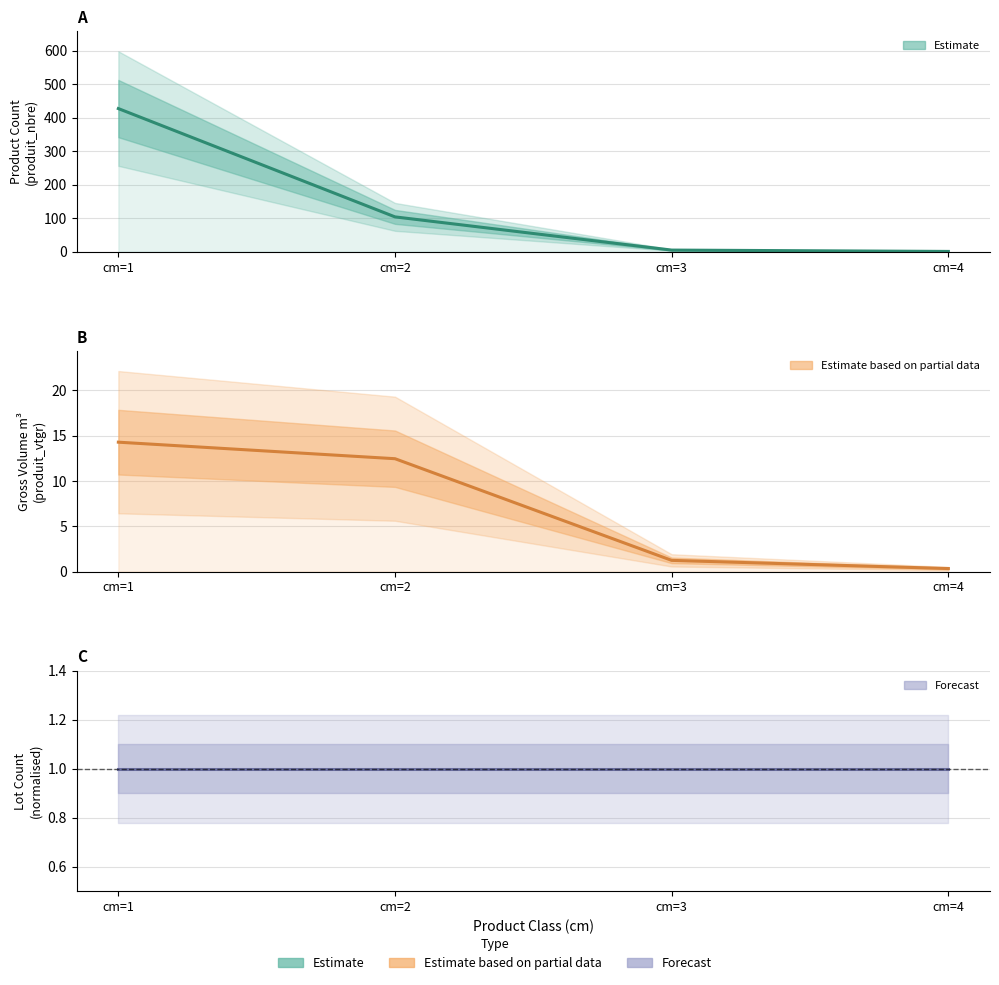

What is the maximum value for produit_vtgr (Estimate based on partial data)?

14.3